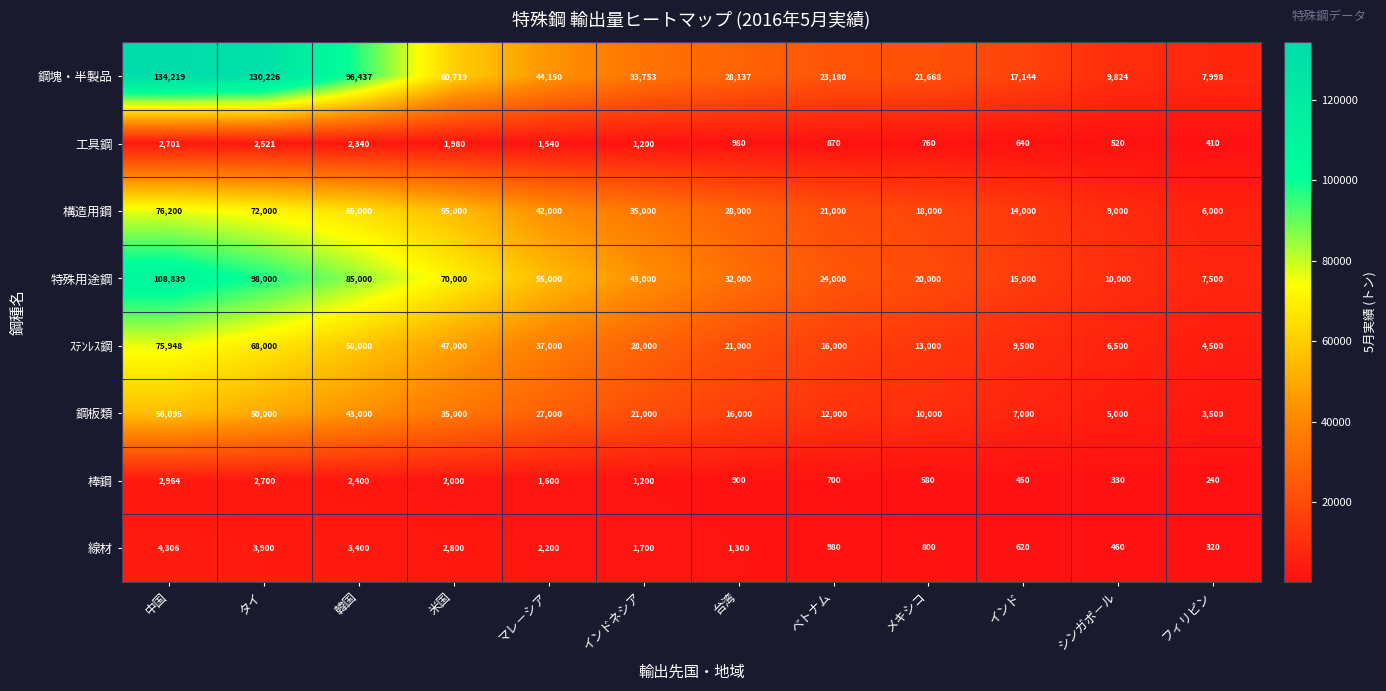

What is the sum of the 鋼塊・半製品 values at インド and シンガポ－ル?

26968